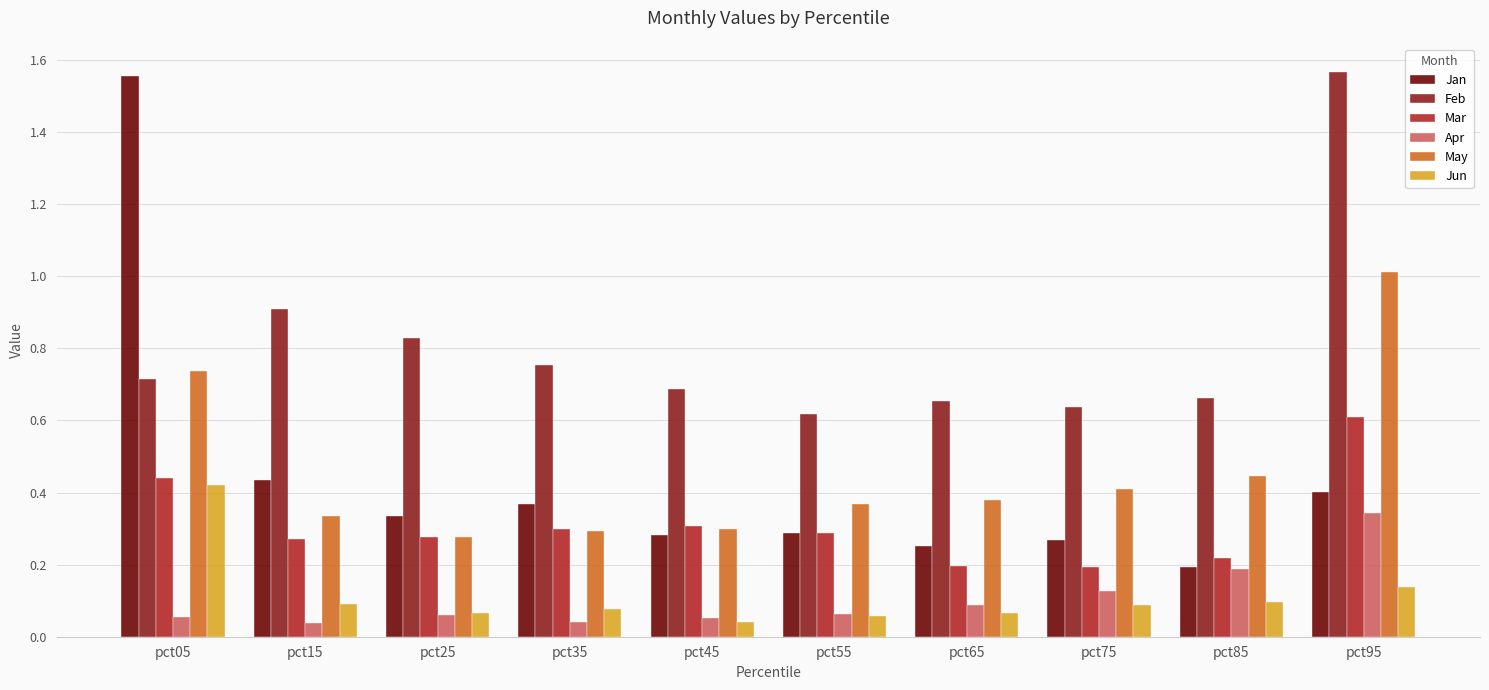

Are the bars grouped side by side (vs. stacked)?

Yes